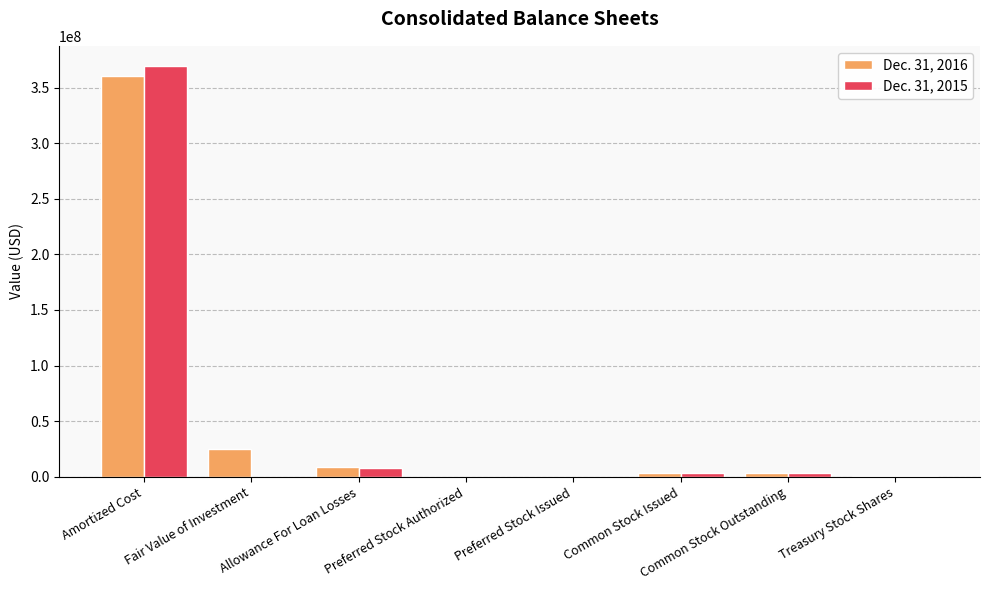

What are all the series names shown in the legend?

Dec. 31, 2016, Dec. 31, 2015